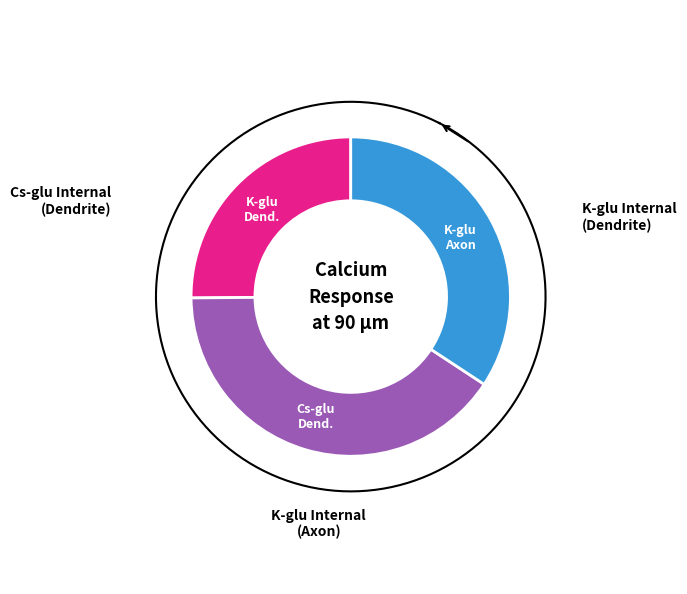

What is the smallest slice in the pie chart?

K-glu (Dendrite)